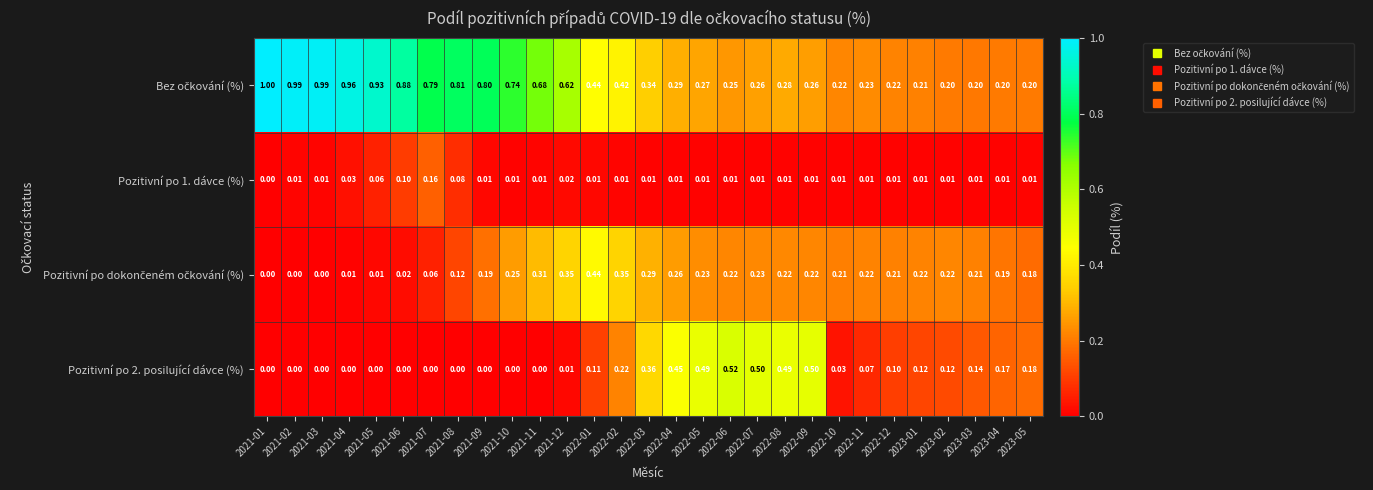

Which series has the largest range (max minus min)?

Bez očkování (%)